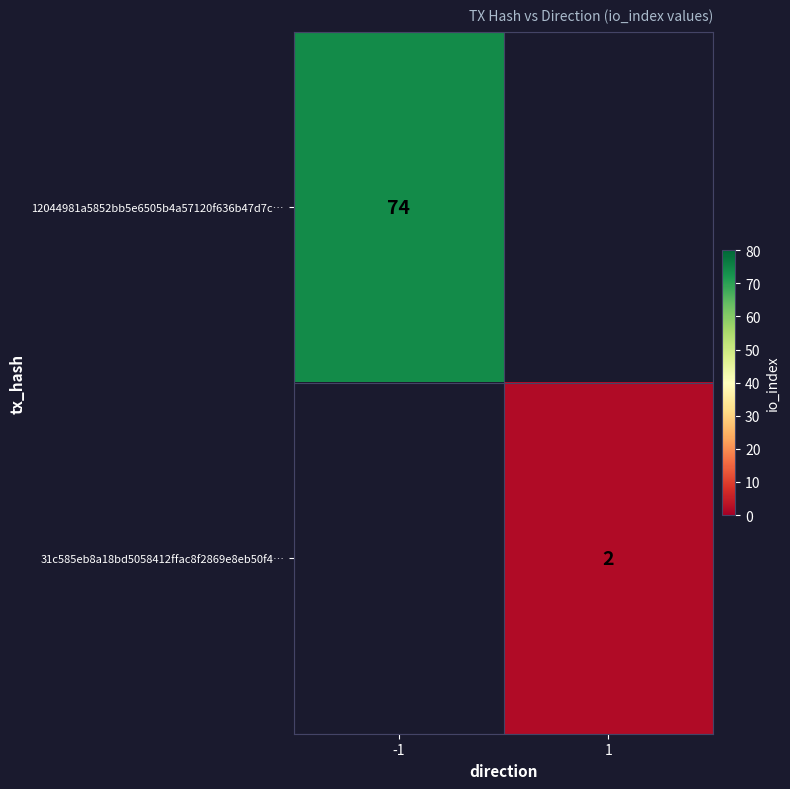

Is it true that 31c585eb8a18bd5058412ffac8f2869e8eb50f4… equals 3 at 1?

False